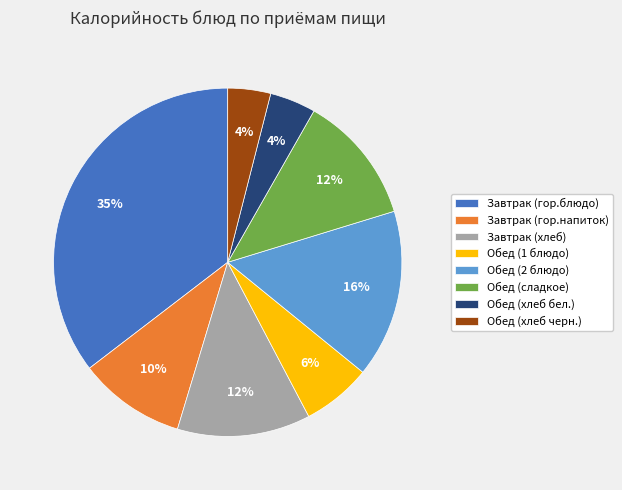

The Завтрак (хлеб) slice represents 6% of the pie. True or false?

False